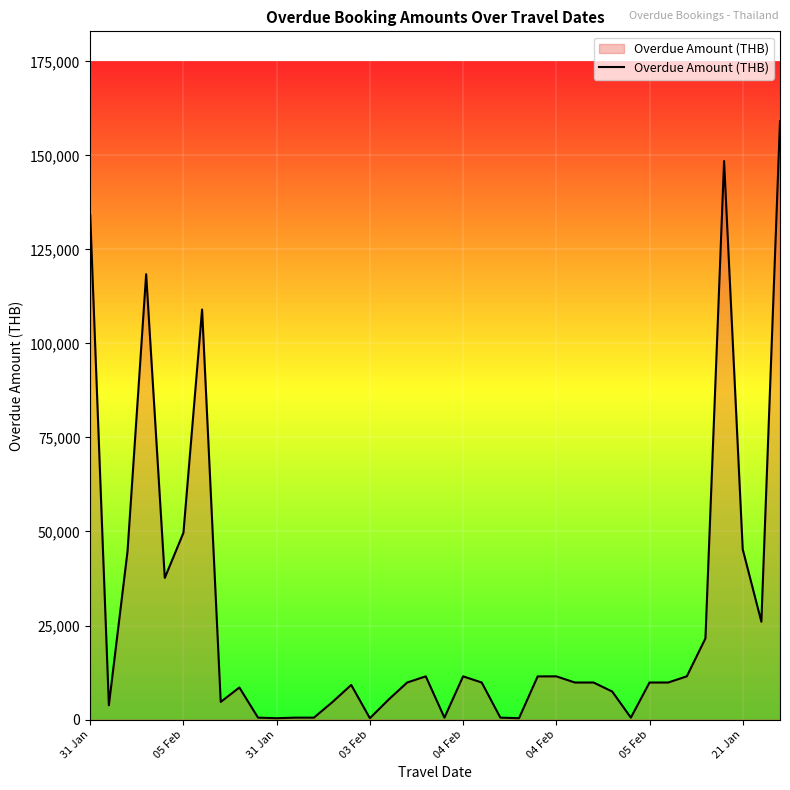

What is the maximum value shown in the chart?

159120